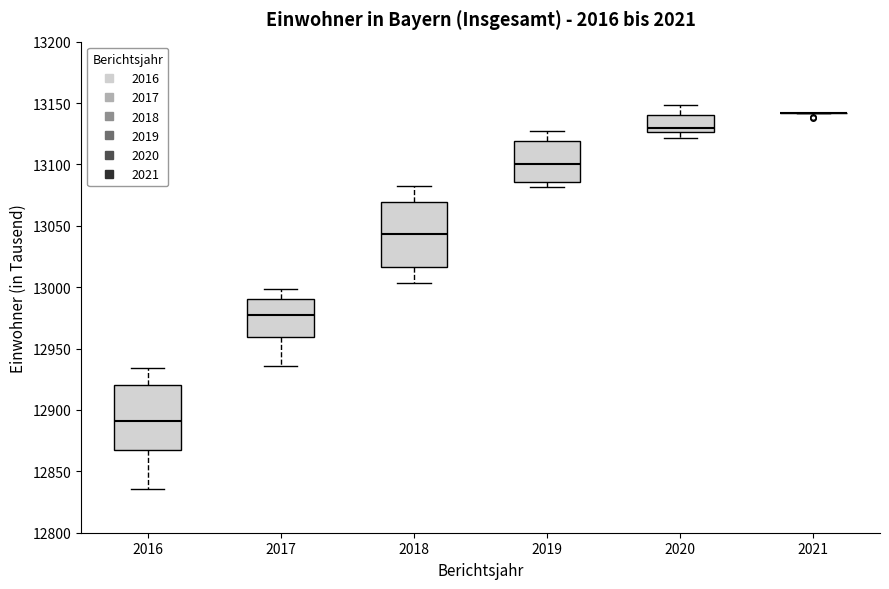

Reading left to right, transcribe this box plot: for each box, give where its median line is, the range the box spans, and where its two whiskers end, as read against the y-axis. The values are not printed on the chart, so give them approximately, as read against the axis.

2016: median 12890, box 12865 to 12920, whiskers 12835 to 12935
2017: median 12980, box 12960 to 12990, whiskers 12935 to 13000
2018: median 13045, box 13015 to 13070, whiskers 13005 to 13085
2019: median 13100, box 13085 to 13120, whiskers 13080 to 13130
2020: median 13130, box 13125 to 13140, whiskers 13120 to 13150
2021: box collapsed to a line at 13140, whiskers 13140 to 13140